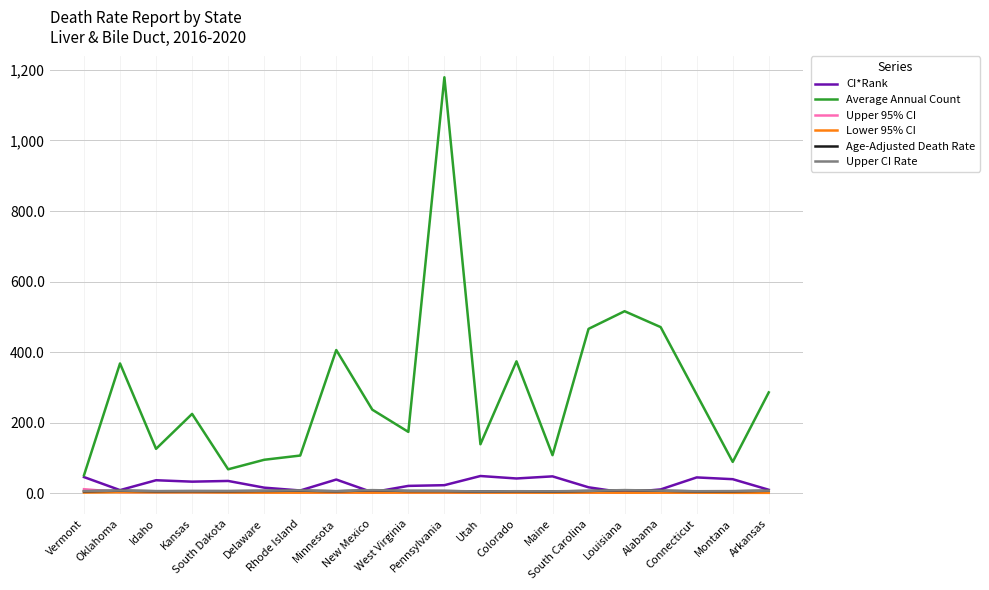

What is the lowest value of the Upper 95% CI series?

2.3